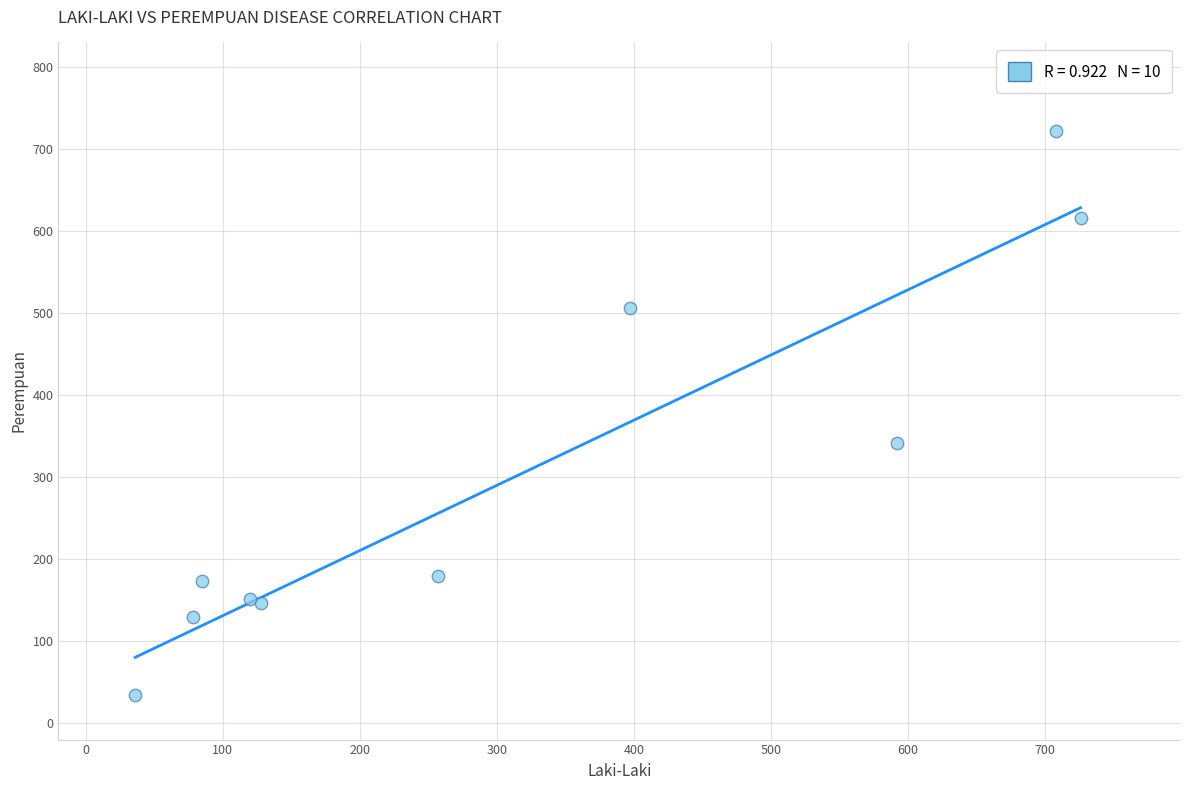

What Y value in the scatter plot is closest to 378?

342